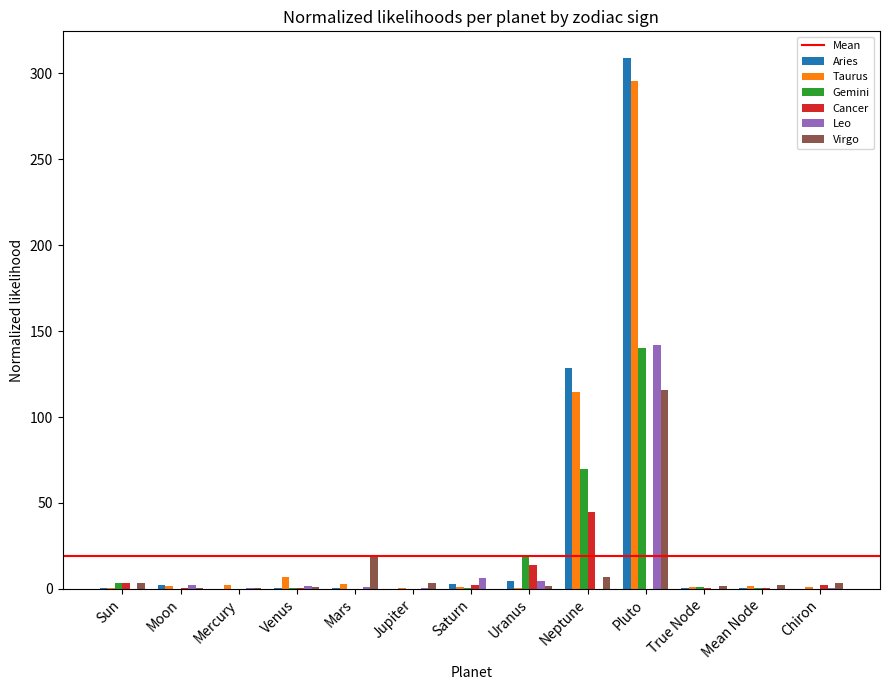

Between Sun and Pluto, which series saw the biggest shift?

Aries